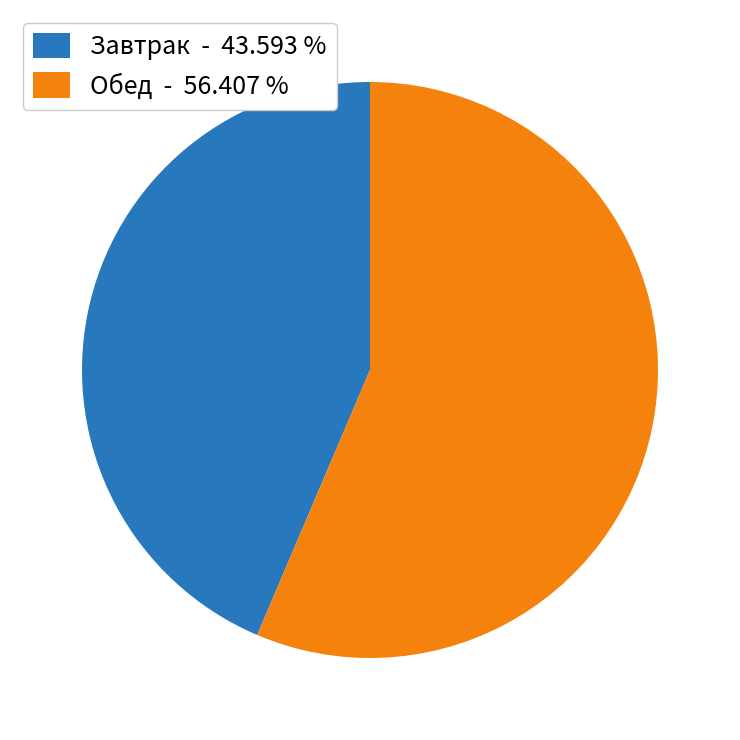

Which slice is the smallest?

Завтрак